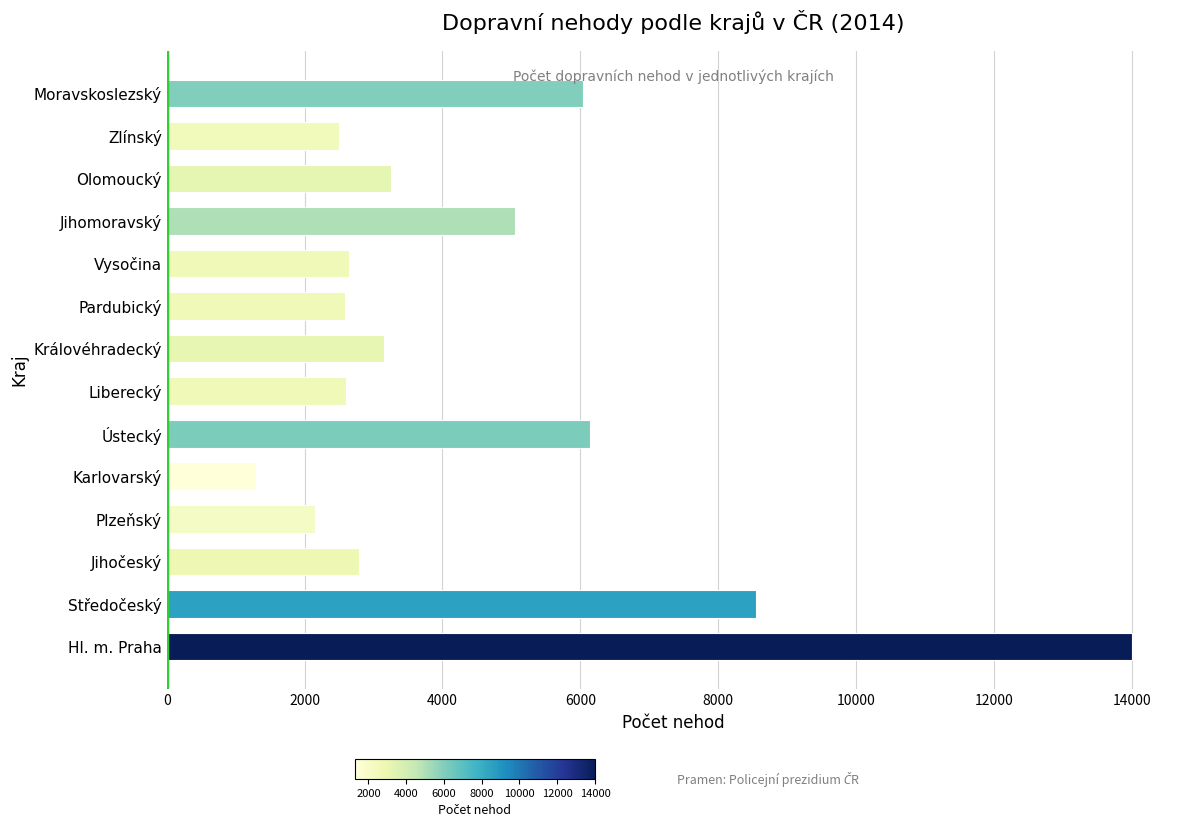

What is the sum of all values?

62759